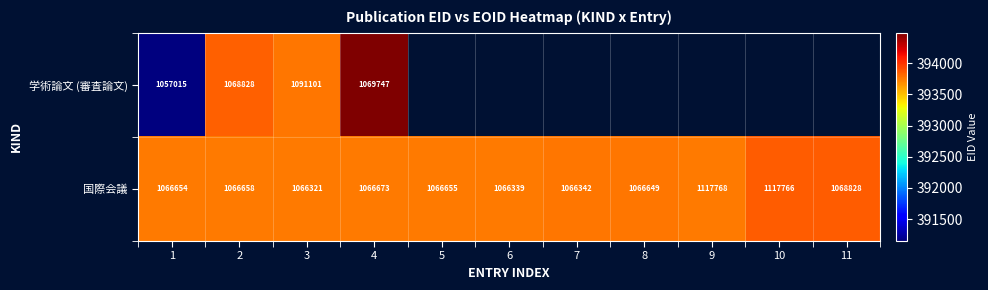

The value of 学術論文 (審査論文) at 1 is 1485167. True or false?

False